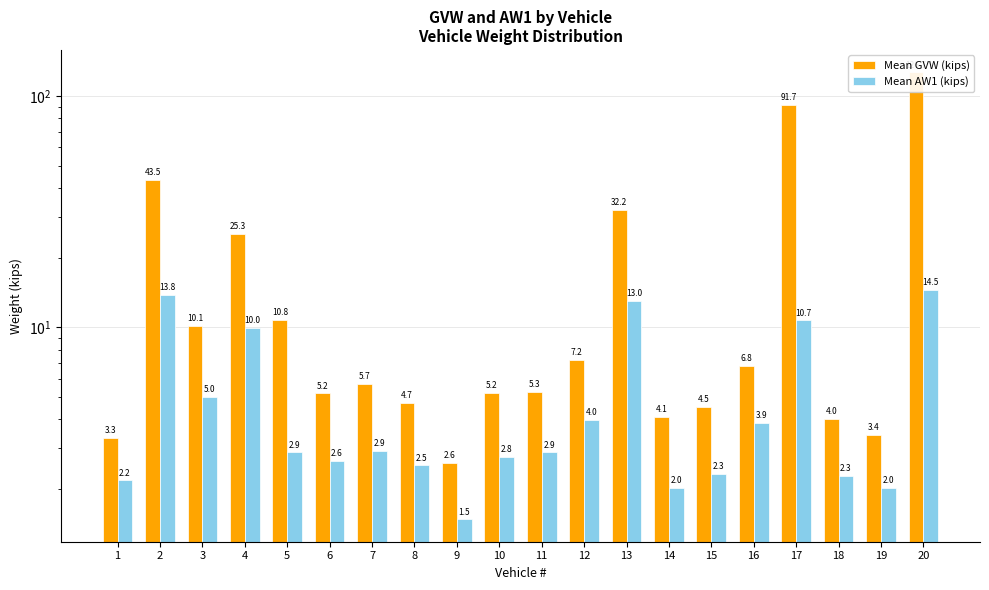

List the series in order of their overall mean, highest first.

Mean GVW (kips), Mean AW1 (kips)